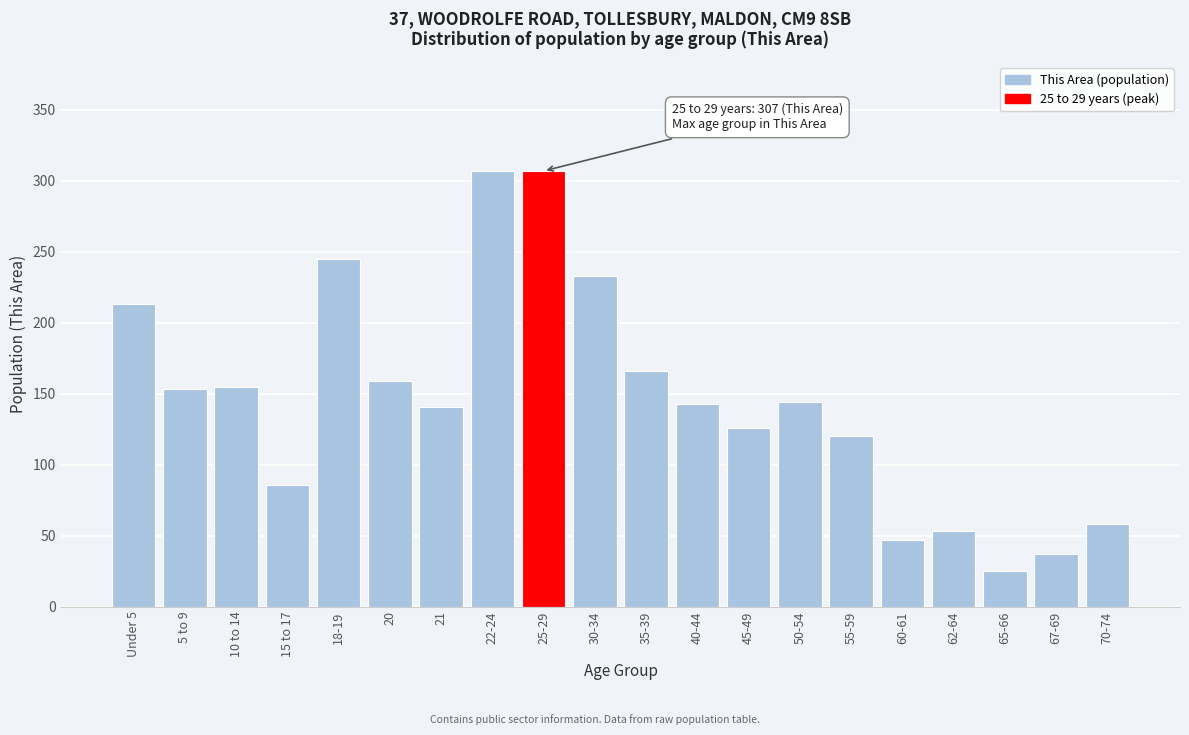

Approximately how many times larger is the value at 45-49 compared to 18-19?

0.5